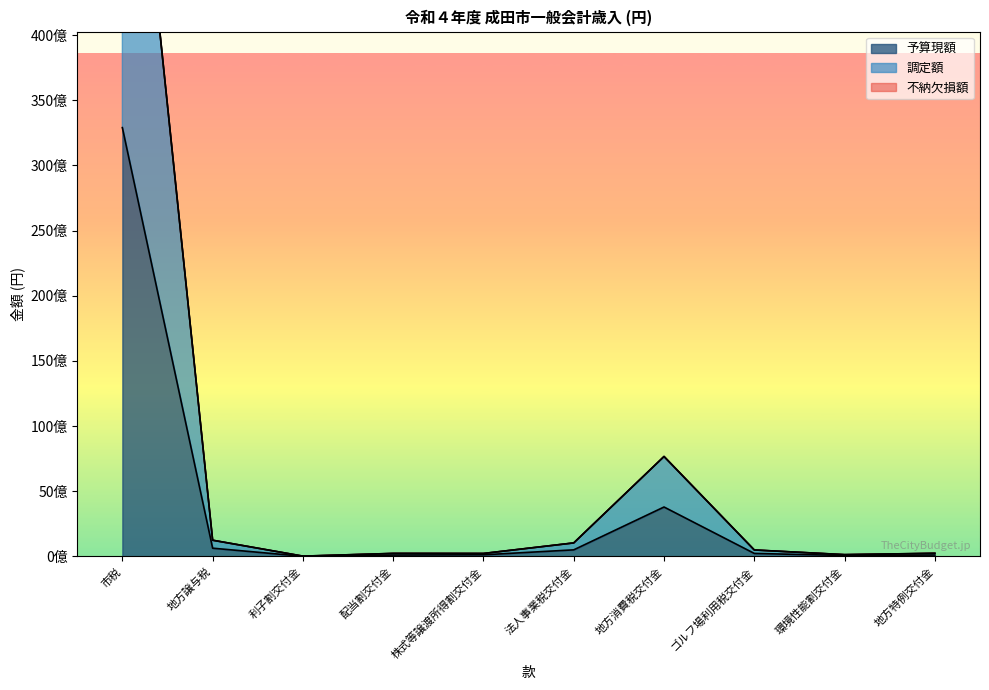

What is the minimum value for 調定額?

22829000